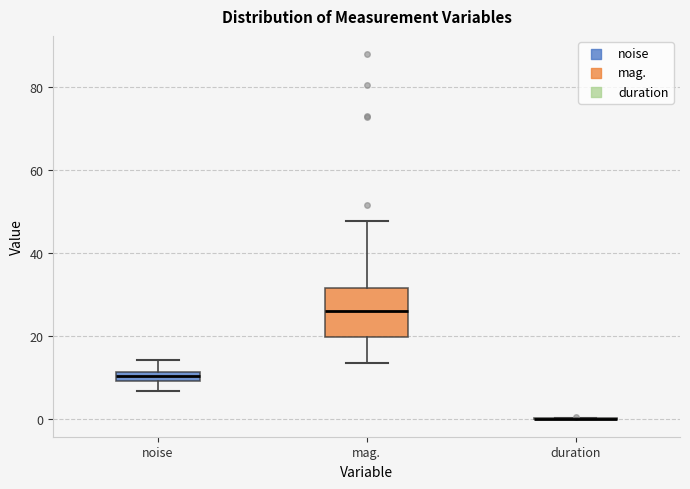

Where does the lower whisker of the box for noise end on the y-axis? The values are not printed on the chart, so give them approximately, as read against the axis.

6